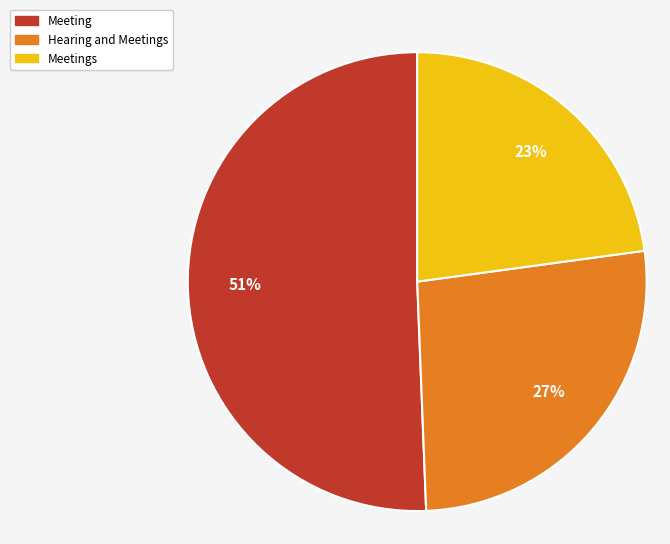

Which category has the smallest portion of the pie?

Meetings